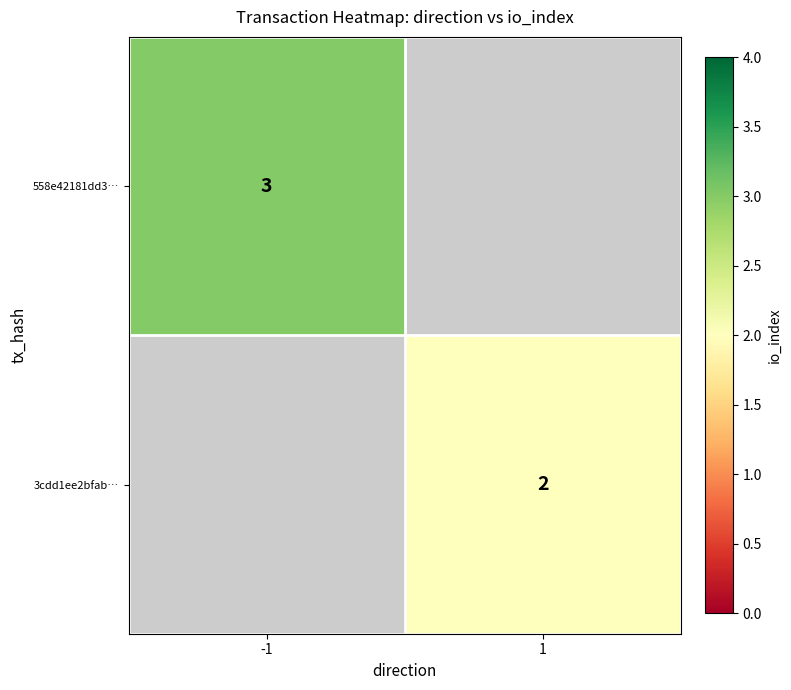

Is the value of 558e42181dd3… at -1 greater than the value of 3cdd1ee2bfab… at 1?

Yes